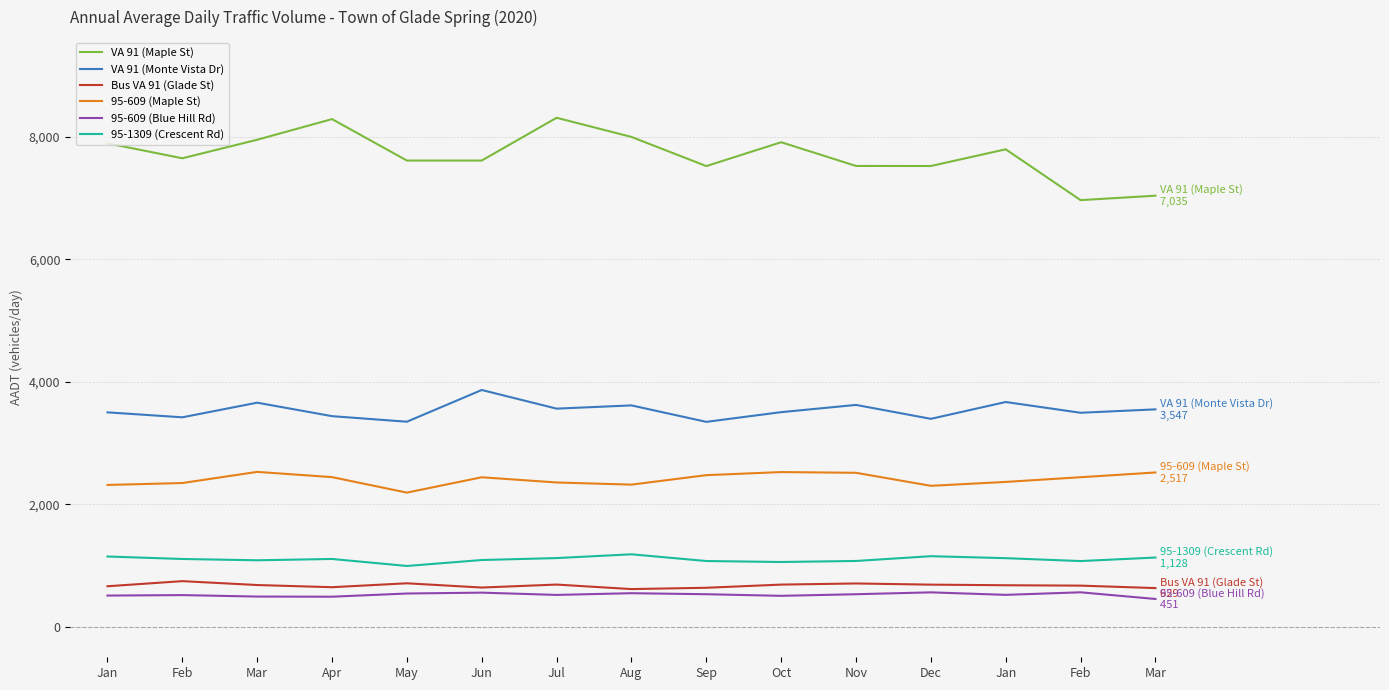

Which series has the widest spread of values?

VA 91 (Maple St)